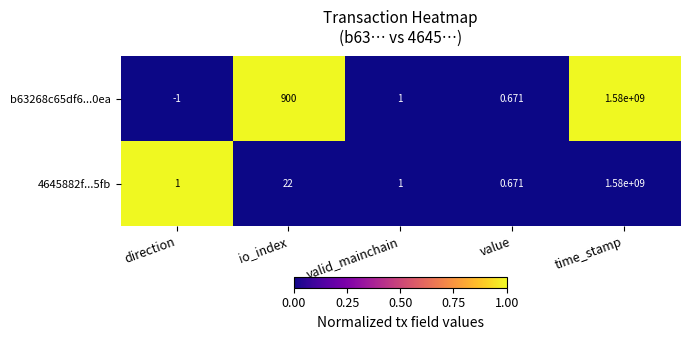

Rank the categories by b63268c65df6...0ea value from highest to lowest.

time_stamp, io_index, valid_mainchain, value, direction